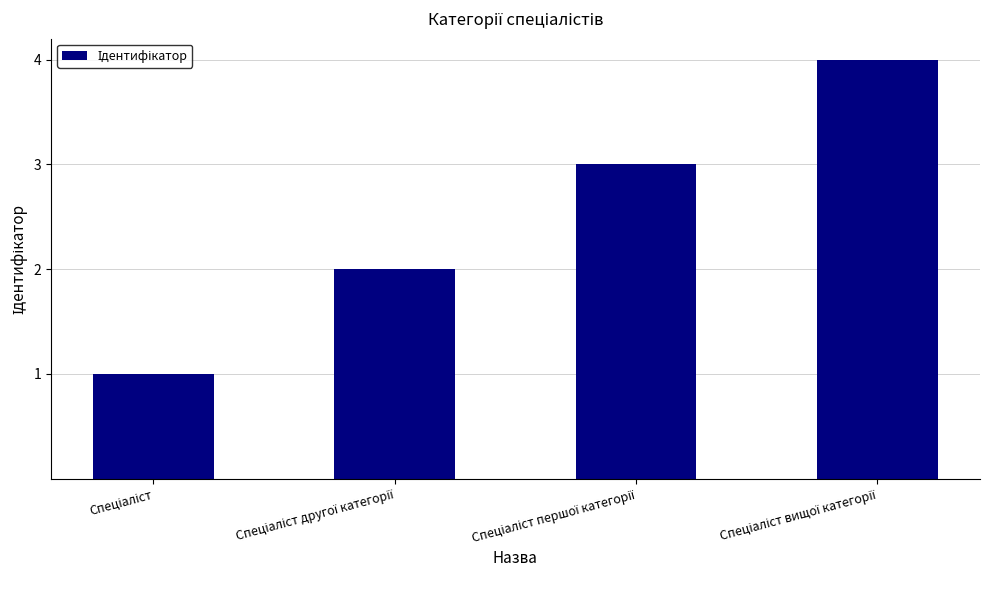

What is the difference between the maximum and minimum values?

3